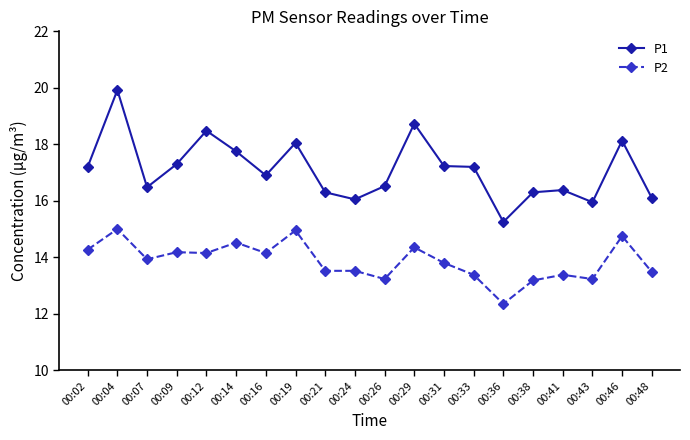

How many distinct data groups are displayed?

2